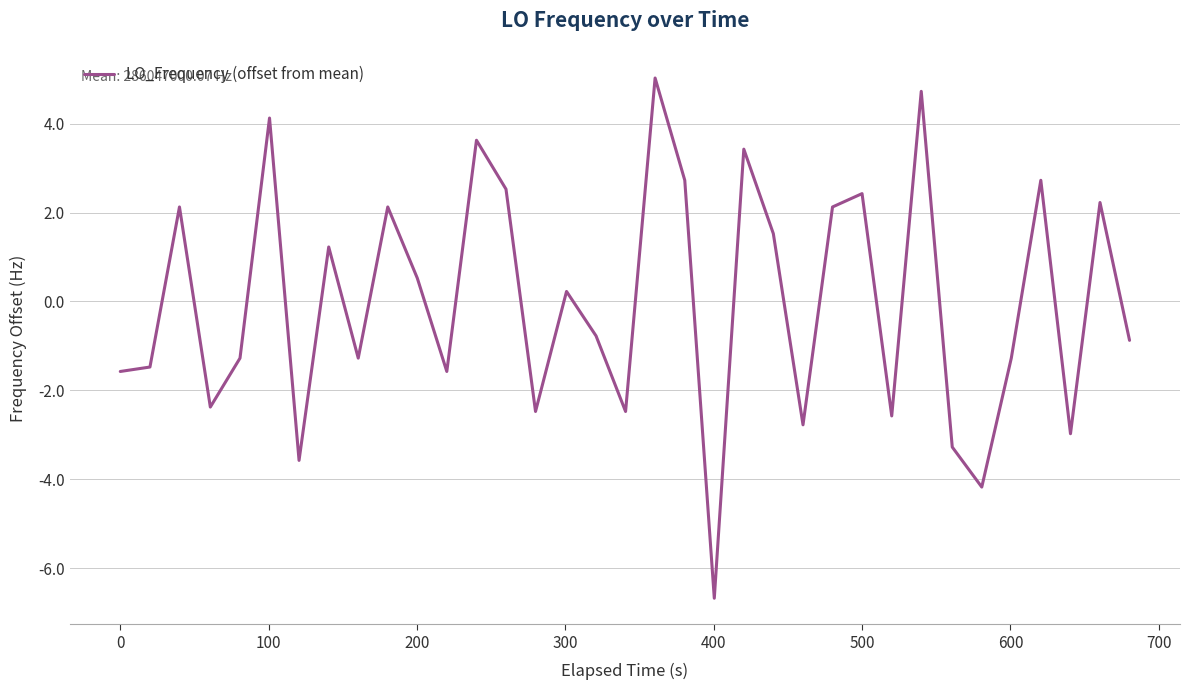

What is the smallest value displayed?

-6.7